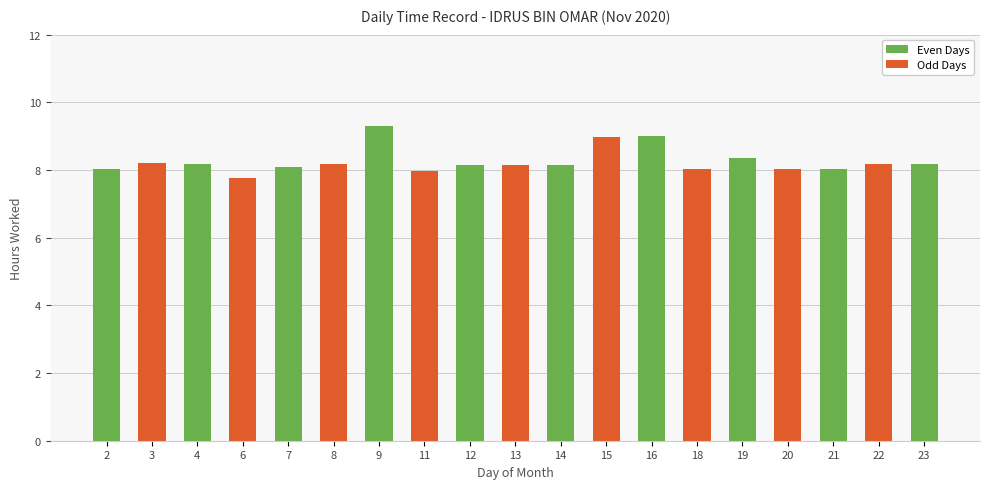

The value at 3 is 8.2. True or false?

True